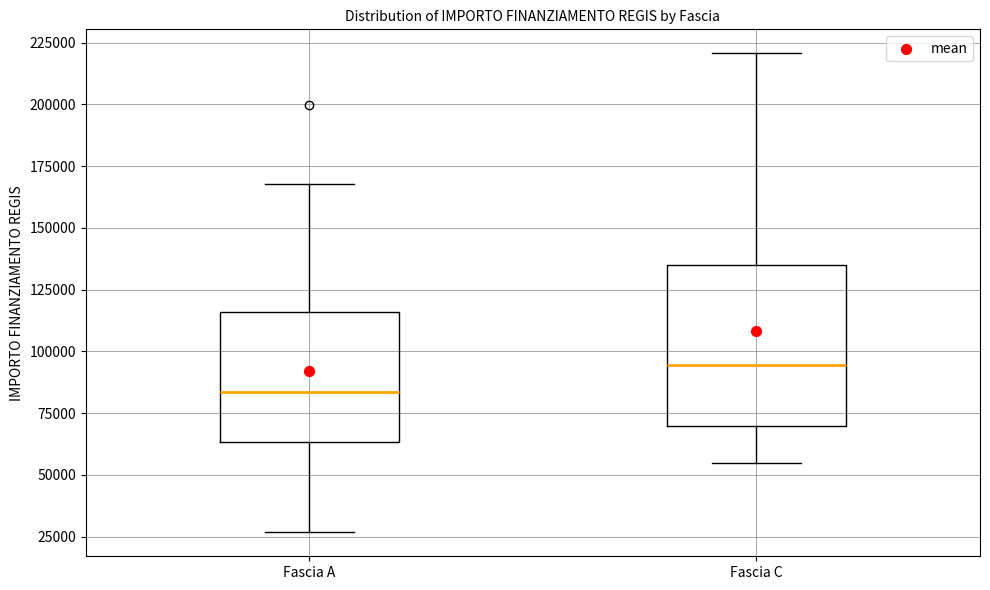

Reading left to right, transcribe this box plot: for each box, give where its median line is, the range the box spans, and where its two whiskers end, as read against the y-axis. The values are not printed on the chart, so give them approximately, as read against the axis.

Fascia A: median 85000, box 65000 to 115000, whiskers 25000 to 170000
Fascia C: median 95000, box 70000 to 135000, whiskers 55000 to 220000